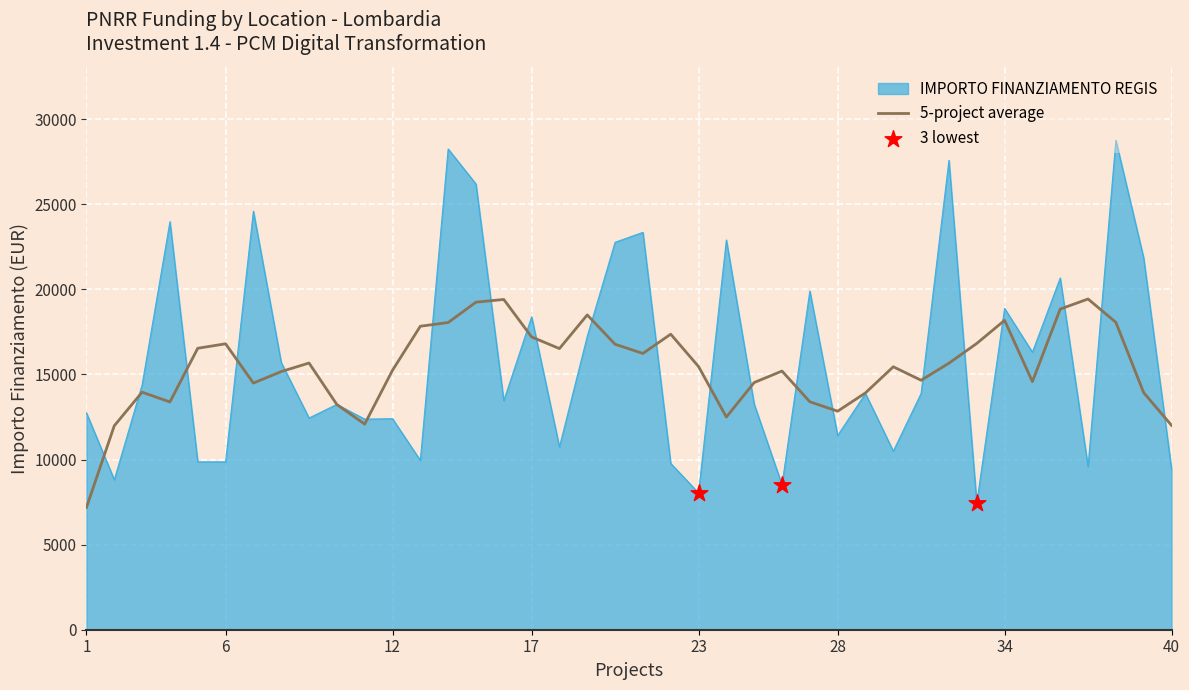

Which series has the largest range (max minus min)?

IMPORTO FINANZIAMENTO REGIS